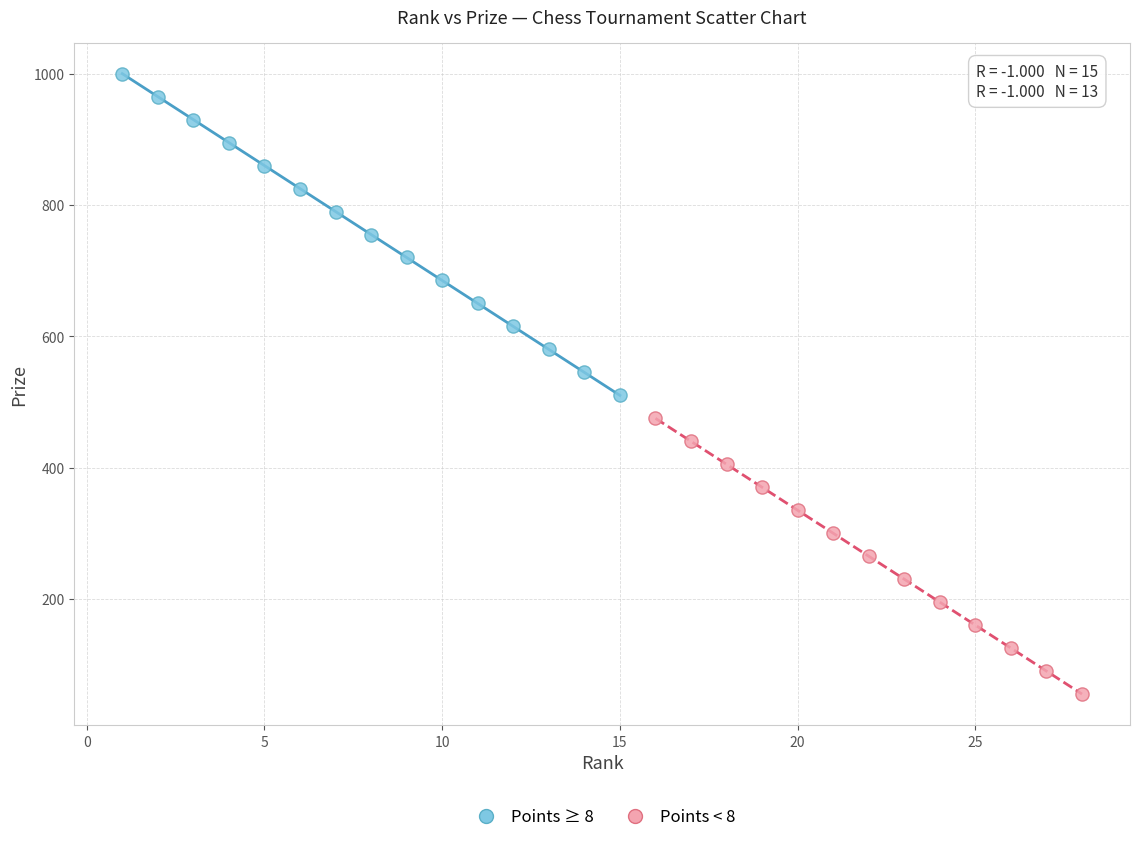

Which series has the largest Y range (max minus min)?

Points ≥ 8